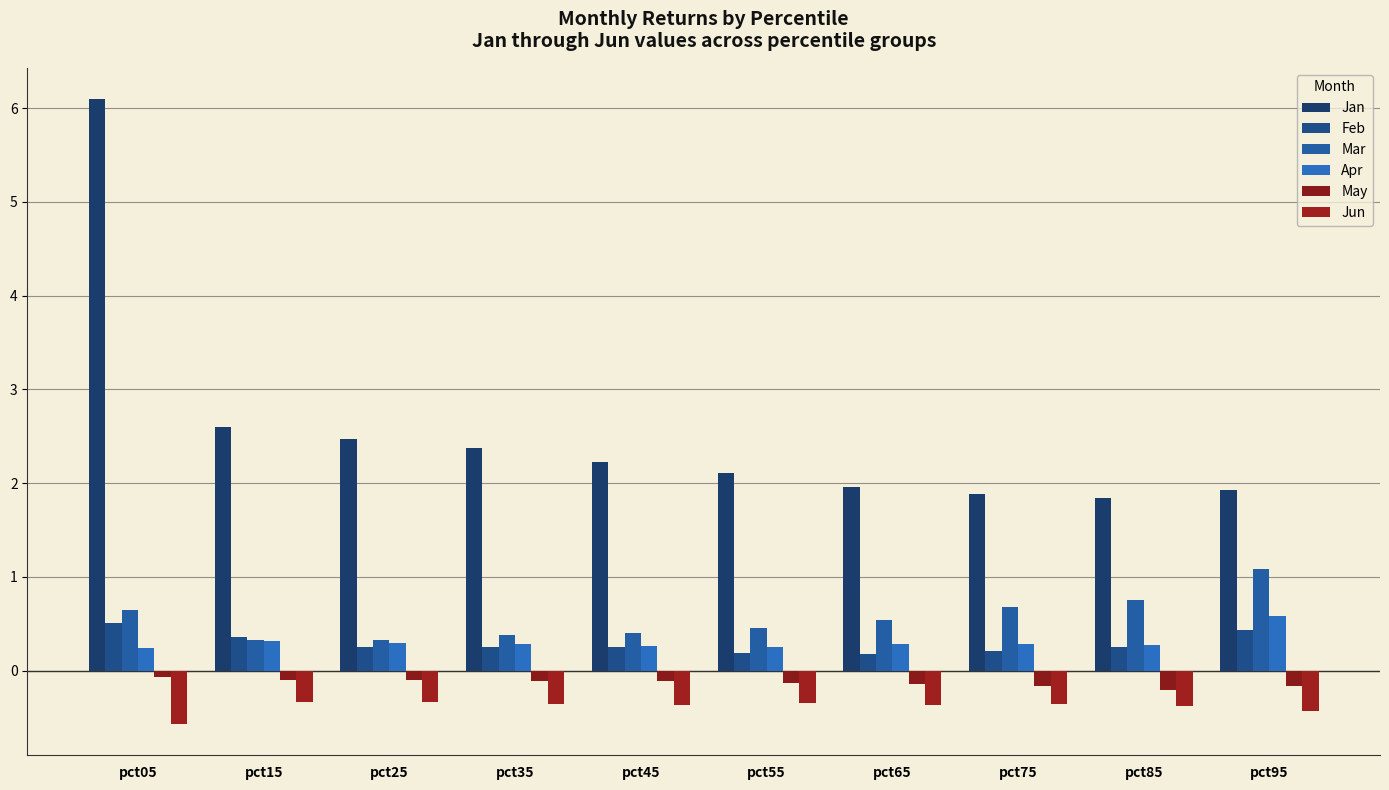

Which series changed the most between pct05 and pct75?

Jan